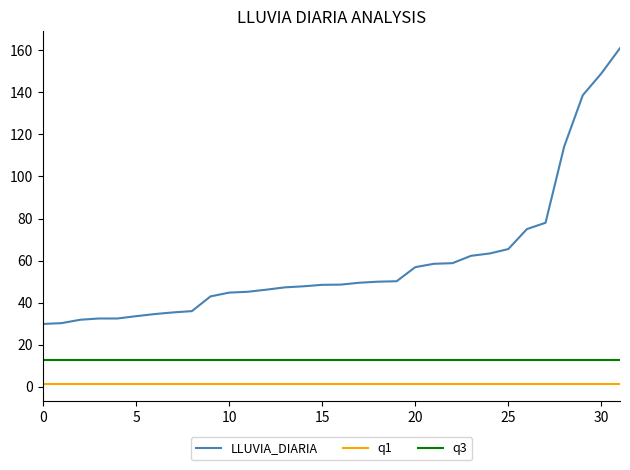

Which series has the largest total across all categories?

LLUVIA_DIARIA